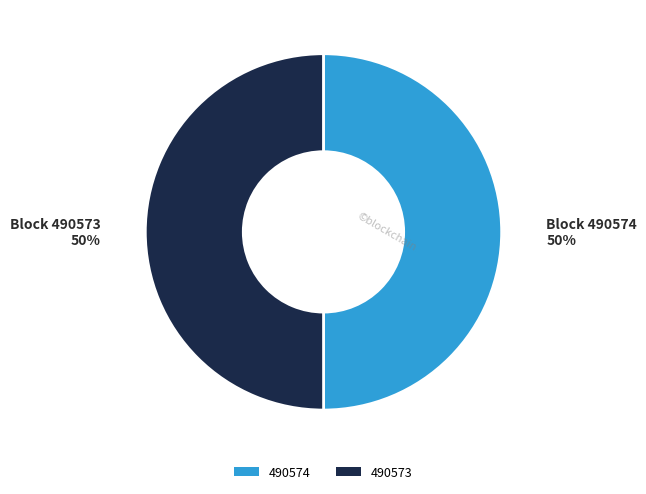

Is it true that 490574 is 50% of the pie?

True